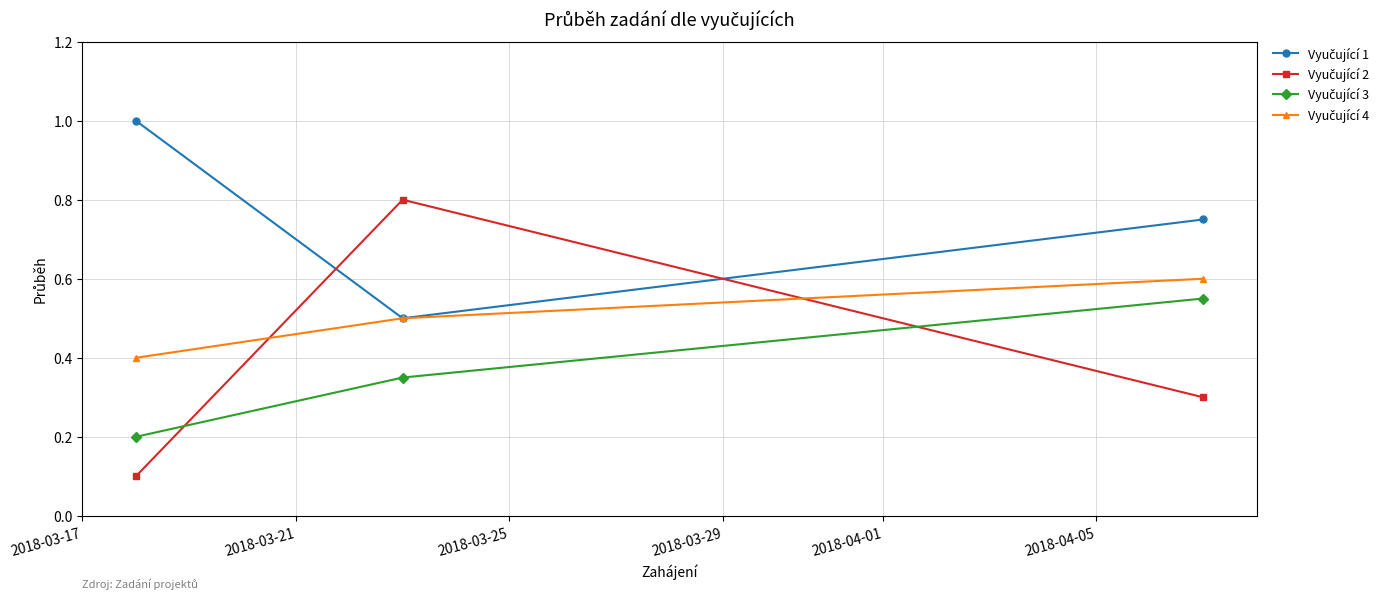

At how many categories does at least one series exceed 0?

3